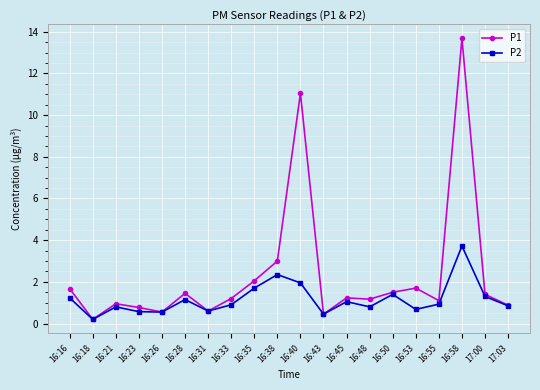

What is the total value across all series at 16:16?

2.9